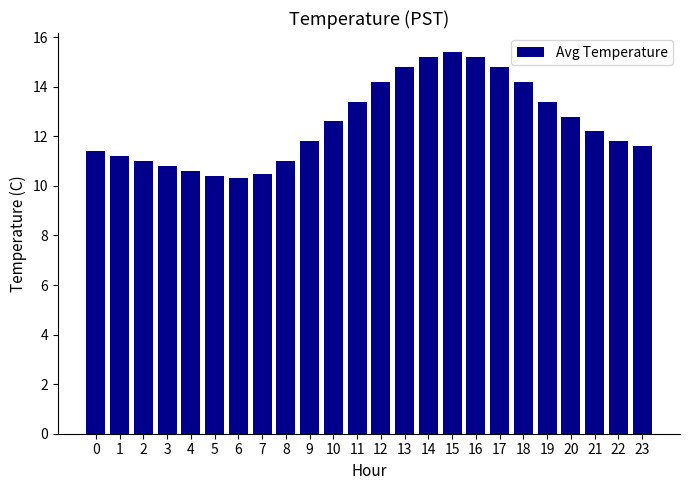

What is the minimum value shown in the chart?

10.3